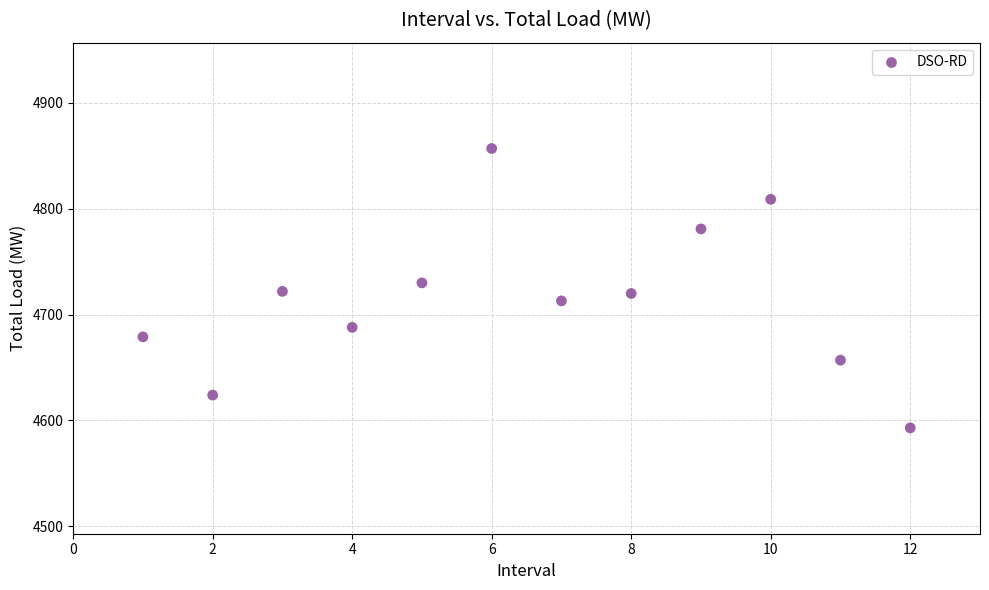

What is the average Y value?

4714